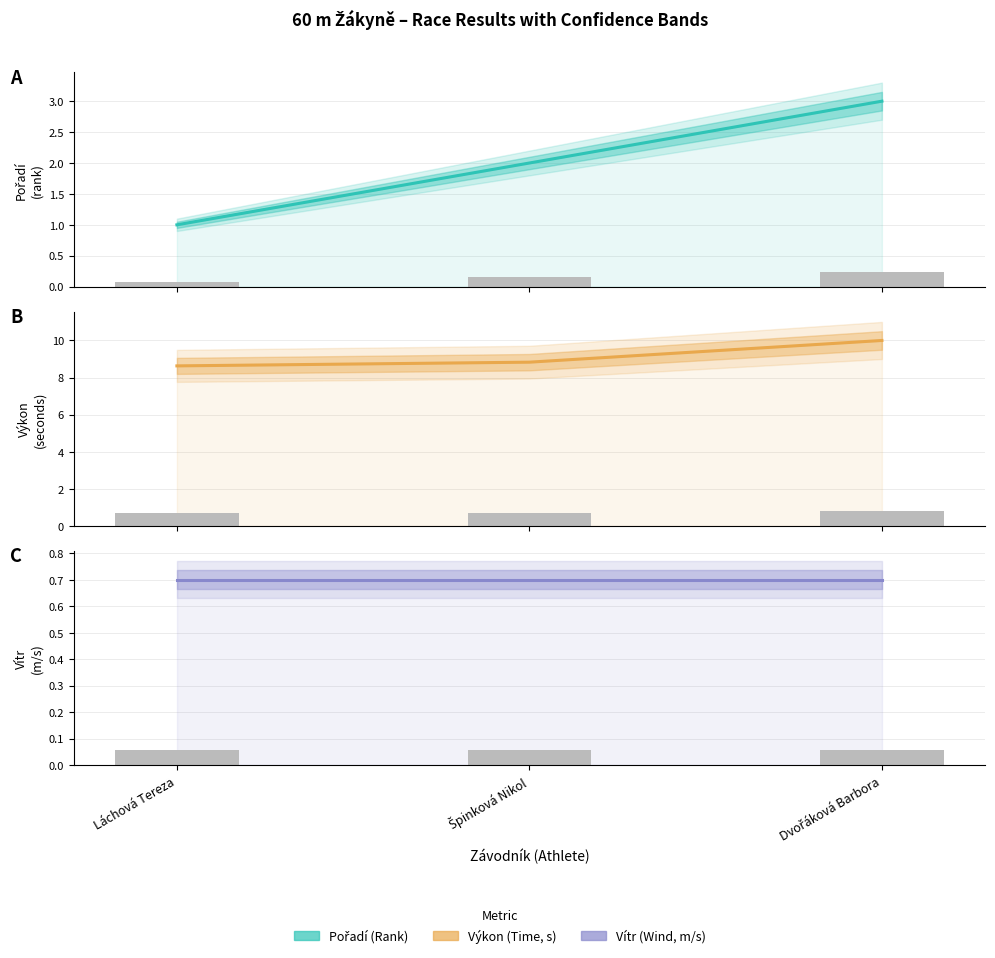

What is the highest value of the Vítr series?

0.7